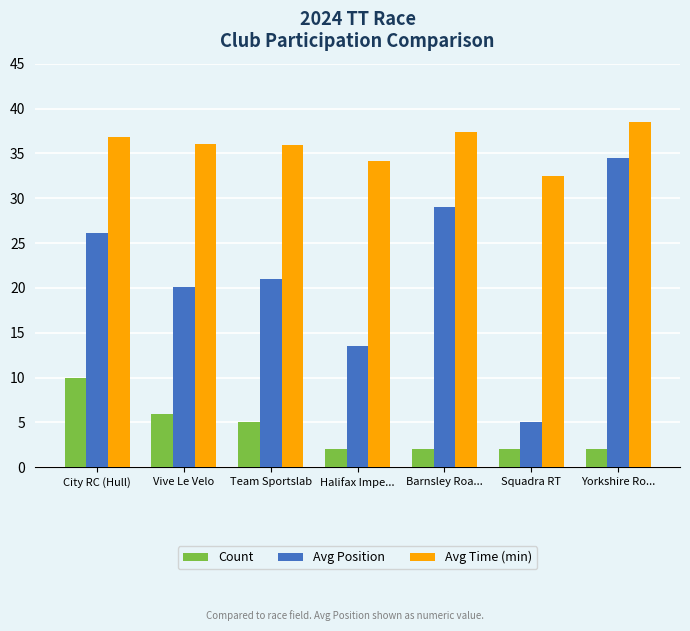

What is the difference between the maximum and minimum values in the Avg Time (min) series?

6.0